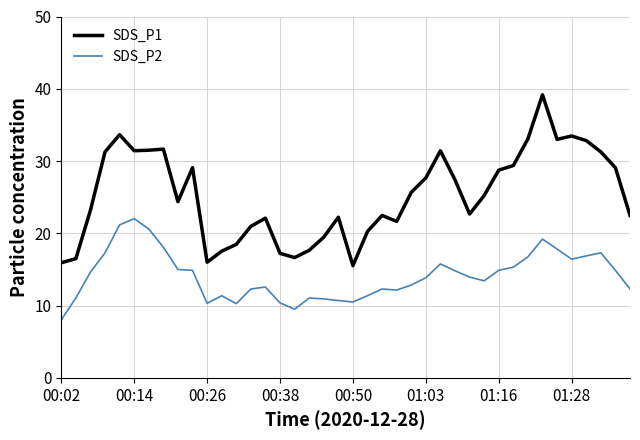

What is the minimum value for SDS_P2?

8.0